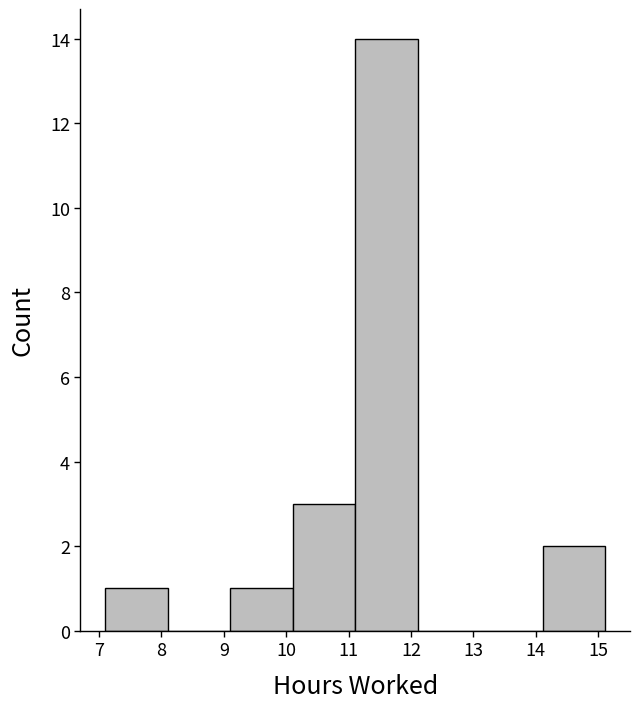

Reading left to right, list every bar in this chart as the range it spans on the x-axis followed by its height. Neither the bar edges nor the heights are printed on the chart, so give them approximately, as read against the axes.

7.1 to 8.1: 1
8.1 to 9.1: 0
9.1 to 10.1: 1
10.1 to 11.1: 3
11.1 to 12.1: 14
12.1 to 13.1: 0
13.1 to 14.1: 0
14.1 to 15.1: 2